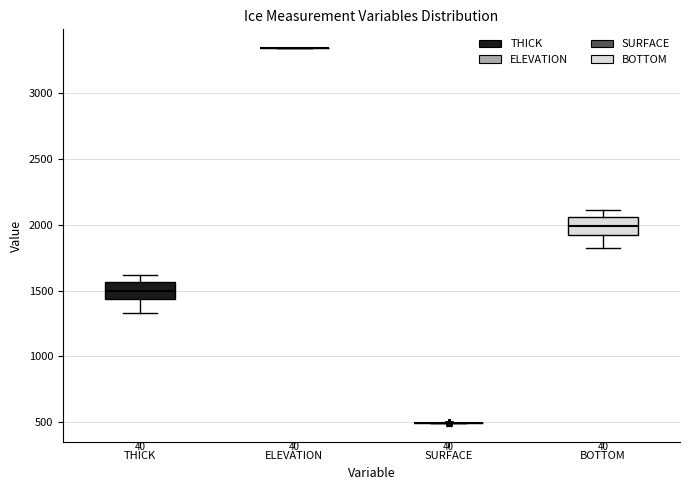

Reading left to right, transcribe this box plot: for each box, give where its median line is, the range the box spans, and where its two whiskers end, as read against the y-axis. The values are not printed on the chart, so give them approximately, as read against the axis.

THICK: median 1500, box 1450 to 1550, whiskers 1350 to 1600
ELEVATION: box collapsed to a line at 3350, whiskers 3350 to 3350
SURFACE: box collapsed to a line at 500, whiskers 500 to 500
BOTTOM: median 2000, box 1950 to 2050, whiskers 1800 to 2100